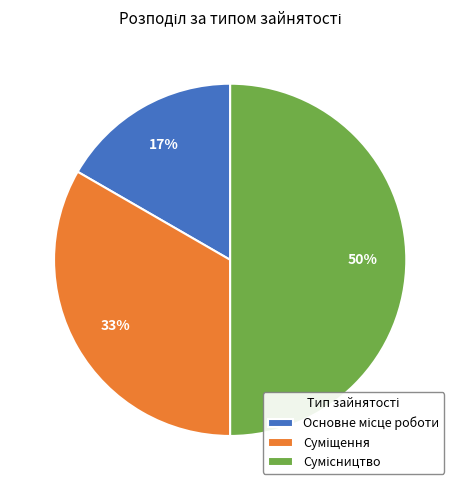

To the nearest percent, what is the average slice percentage?

33%